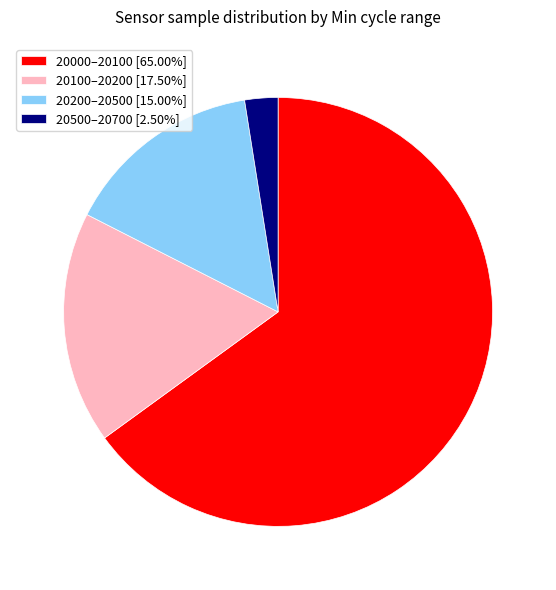

Does 20000–20100 [65.00%] represent more than half of the total?

Yes